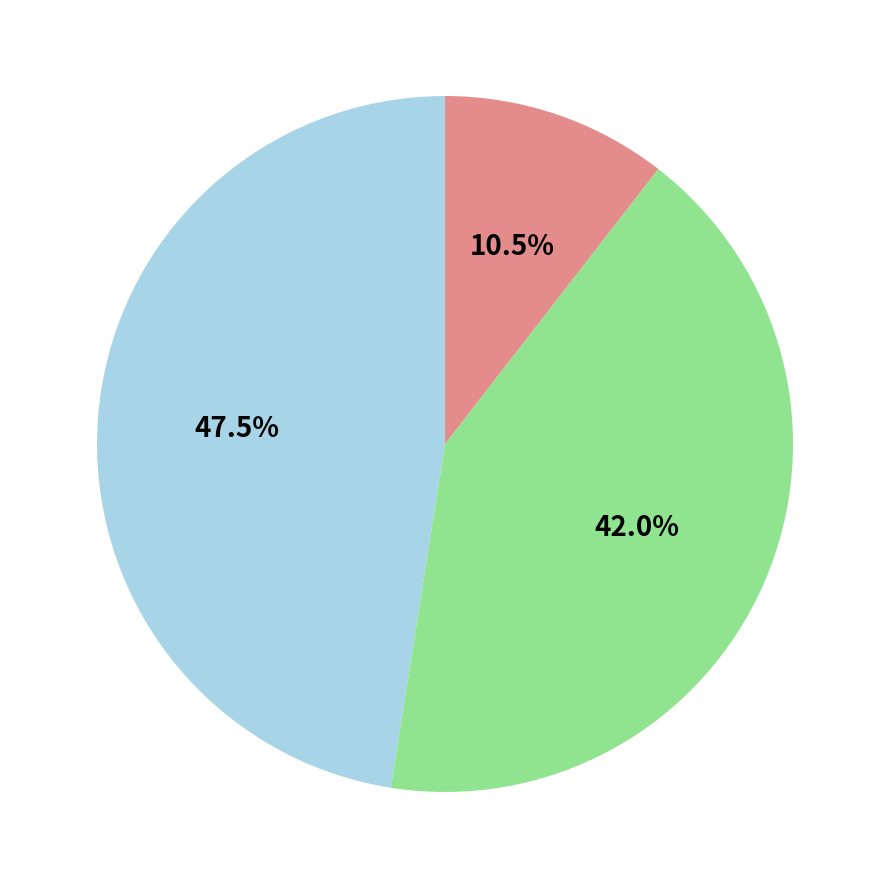

Is there any slice that represents more than half of the pie?

No